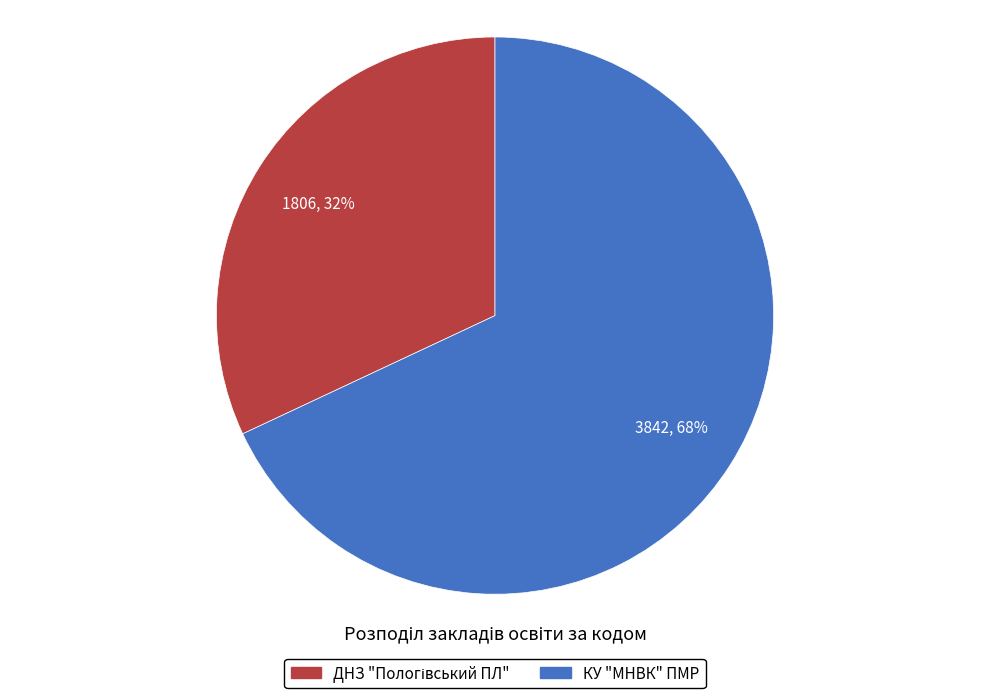

What percentage is the КУ "МНВК" ПМР slice, to the nearest percent?

68%